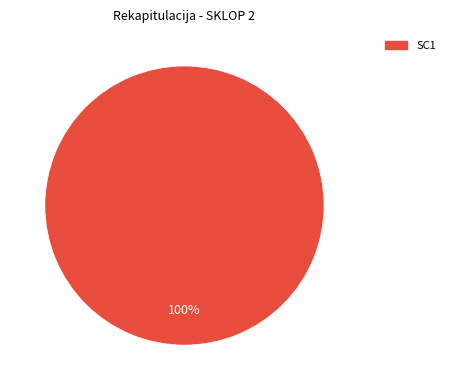

Does any single category account for the majority?

Yes